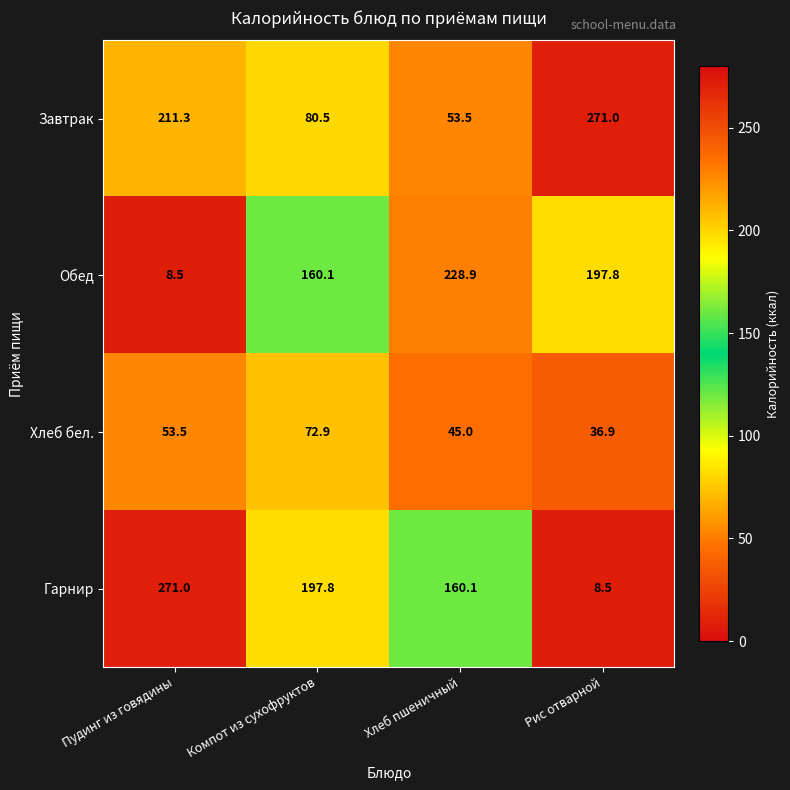

Count the number of data series in this chart.

4